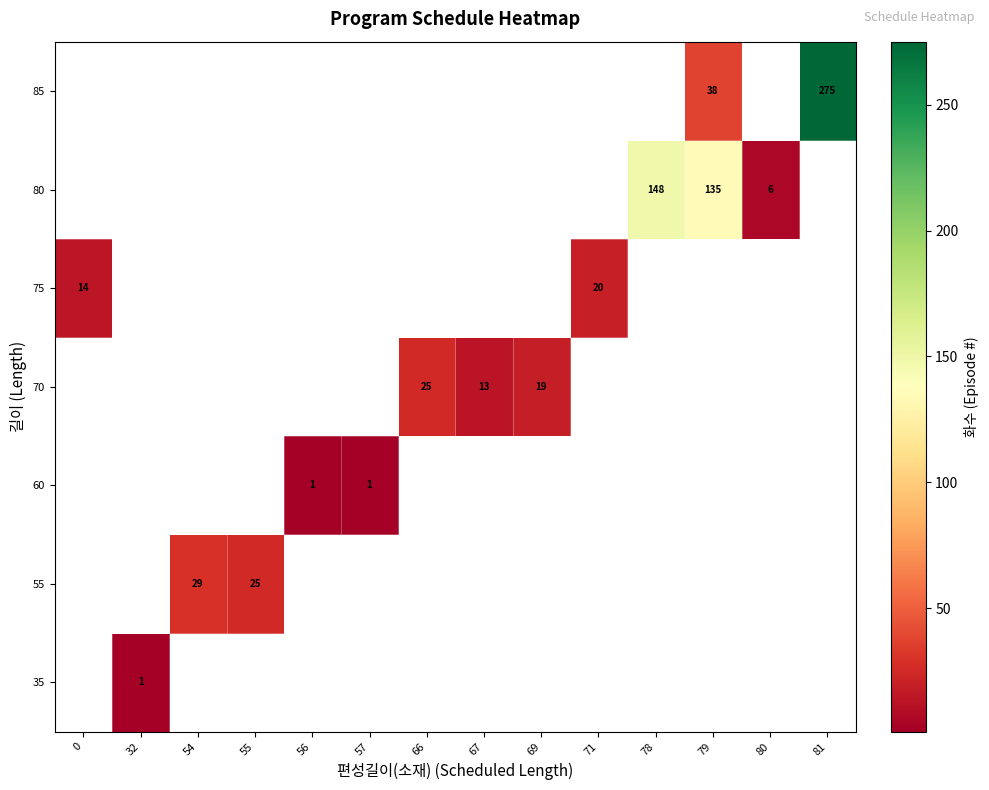

What is the minimum value shown in the chart?

1.0